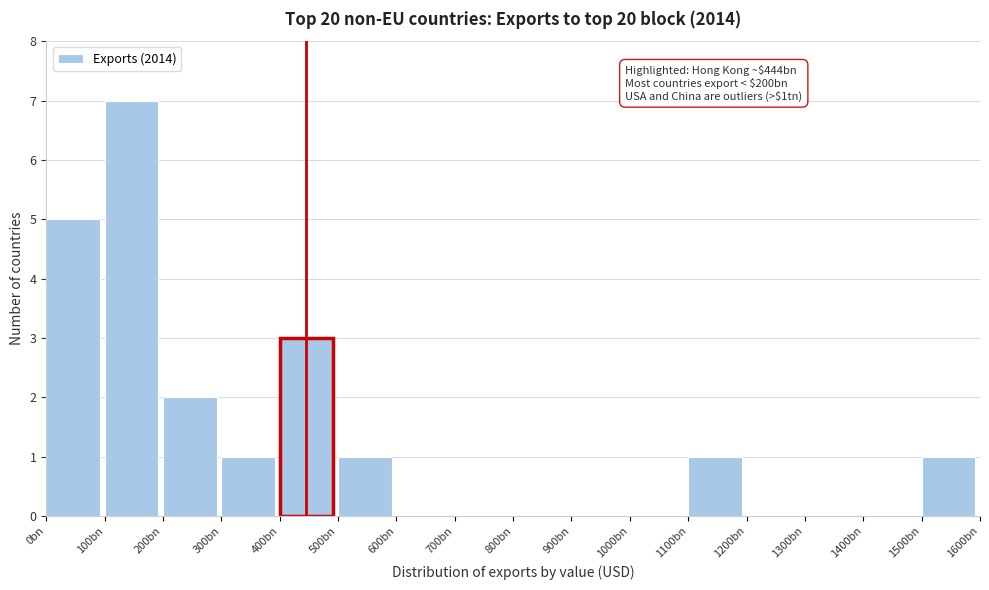

Reading right to left, what are all the values shown in this chart?

1500bn=1	1400bn=0	1300bn=0	1200bn=0	1100bn=1	1000bn=0	900bn=0	800bn=0	700bn=0	600bn=0	500bn=1	400bn=3	300bn=1	200bn=2	100bn=7	0bn=5